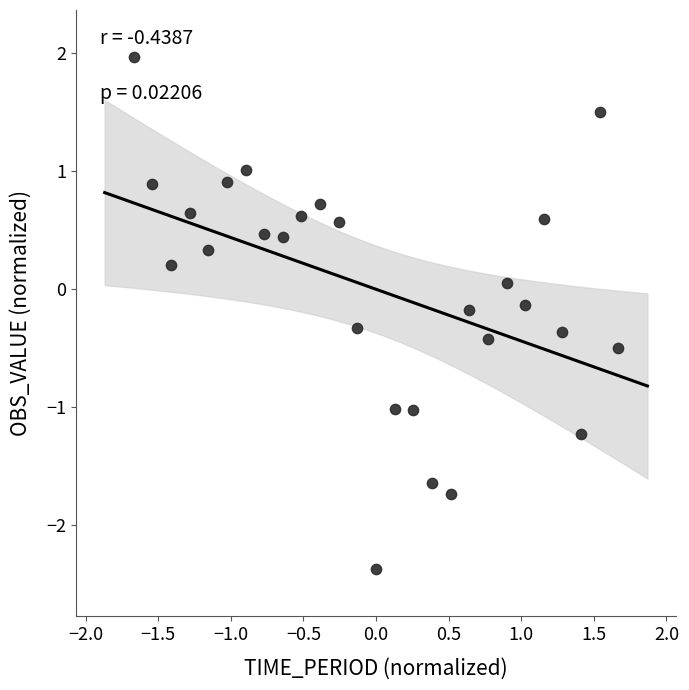

What is the range of Y values (max minus min)?

4.3